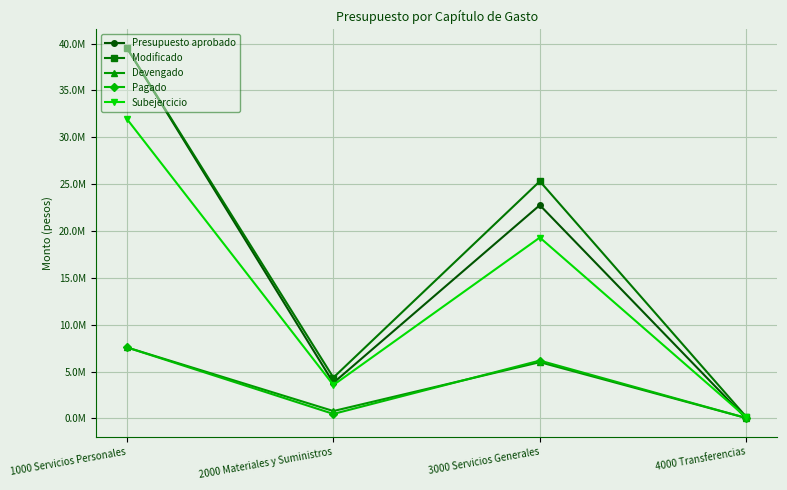

What is the approximate value of Modificado at 3000 Servicios Generales?

25305485.5